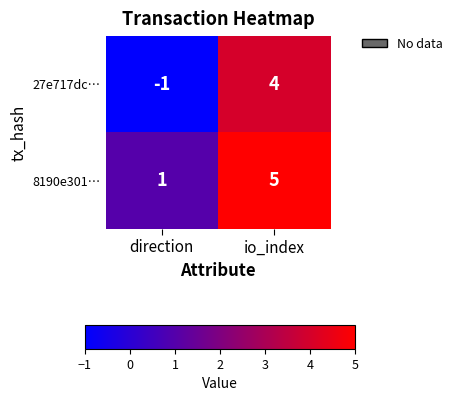

Which series has the largest total across all categories?

8190e301…